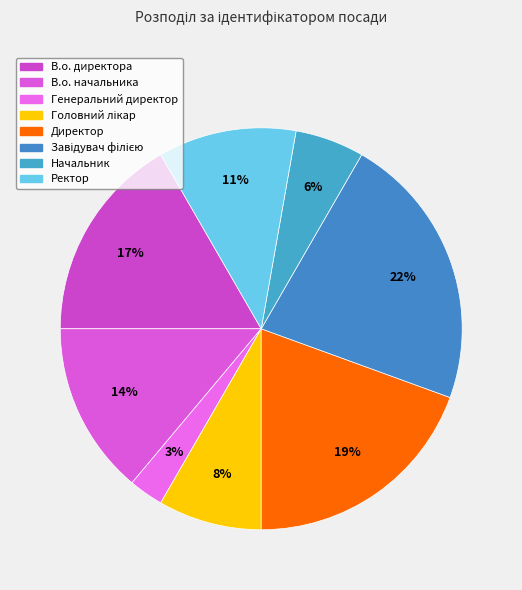

Count the number of slices in the pie.

8